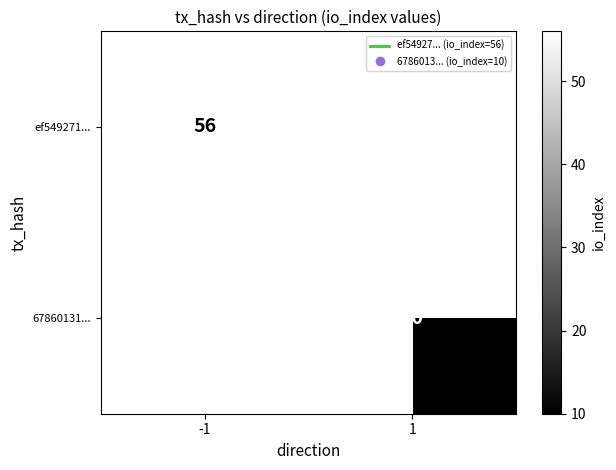

Is the value of ef549271... at -1 greater than the value of 67860131... at 1?

Yes